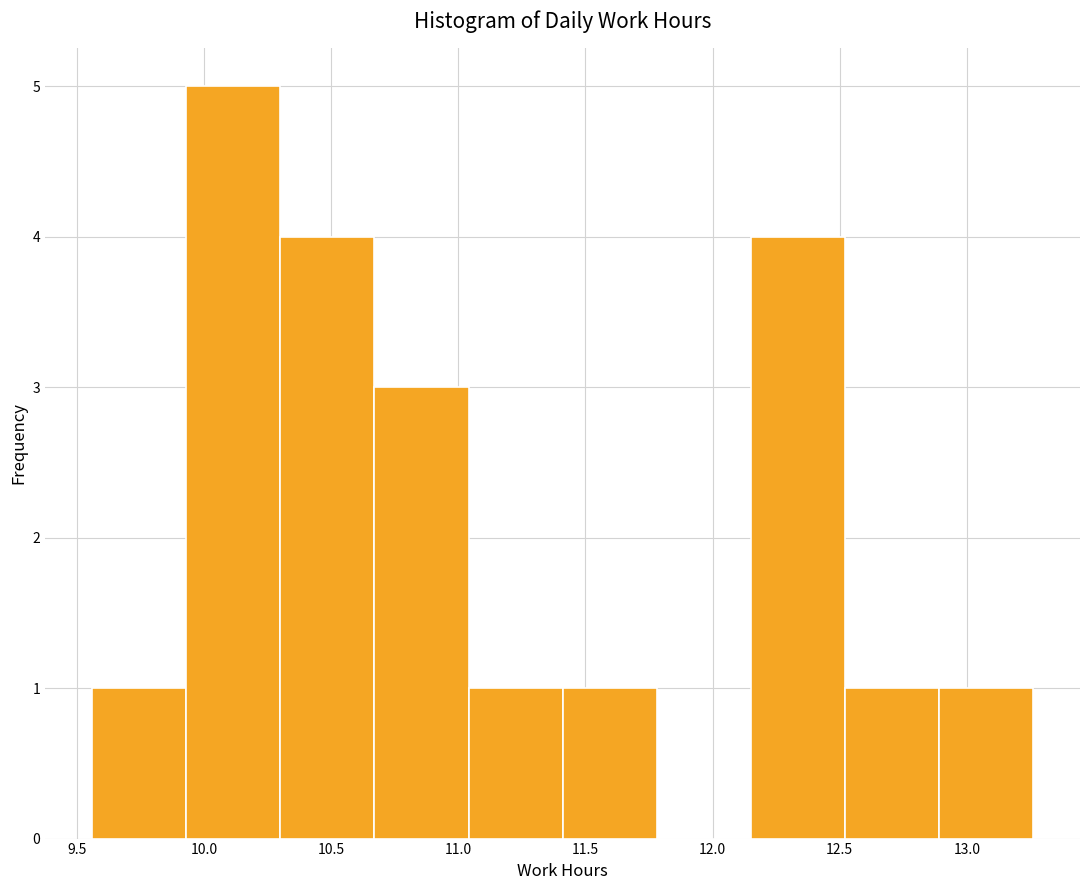

Reading left to right, list every bar in this chart as the range it spans on the x-axis followed by its height. Neither the bar edges nor the heights are printed on the chart, so give them approximately, as read against the axes.

9.56 to 9.93: 1
9.93 to 10.30: 5
10.30 to 10.67: 4
10.67 to 11.04: 3
11.04 to 11.41: 1
11.41 to 11.78: 1
11.78 to 12.15: 0
12.15 to 12.52: 4
12.52 to 12.89: 1
12.89 to 13.26: 1